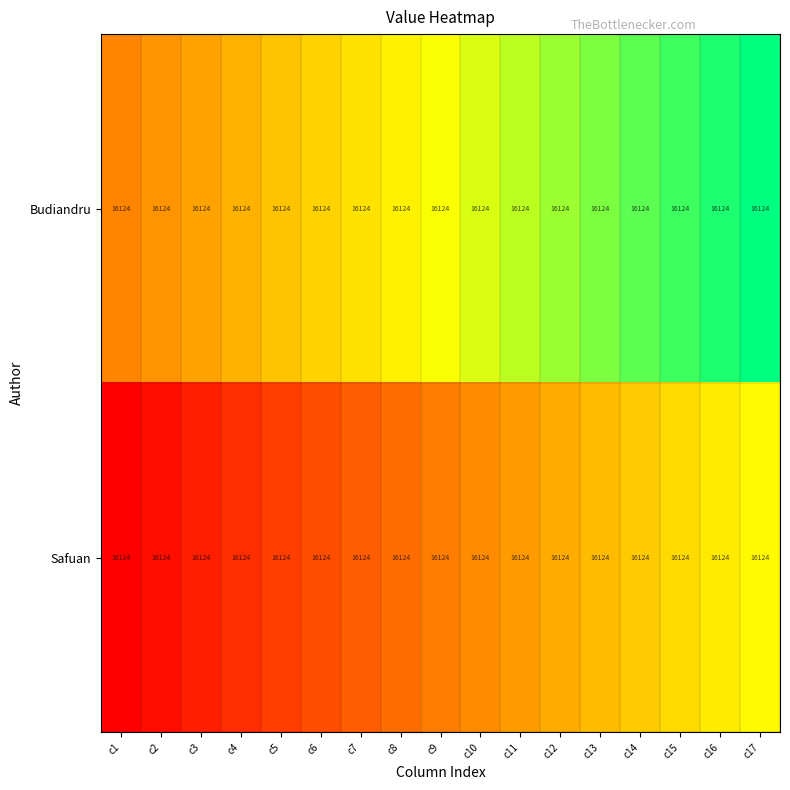

Reading right to left, extract all data points from this chart.

Budiandru: c17=16124.0	c16=16124.0	c15=16124.0	c14=16124.0	c13=16124.0	c12=16124.0	c11=16124.0	c10=16124.0	c9=16124.0	c8=16124.0	c7=16124.0	c6=16124.0	c5=16124.0	c4=16124.0	c3=16124.0	c2=16124.0	c1=16124.0
Safuan: c17=16124.0	c16=16124.0	c15=16124.0	c14=16124.0	c13=16124.0	c12=16124.0	c11=16124.0	c10=16124.0	c9=16124.0	c8=16124.0	c7=16124.0	c6=16124.0	c5=16124.0	c4=16124.0	c3=16124.0	c2=16124.0	c1=16124.0